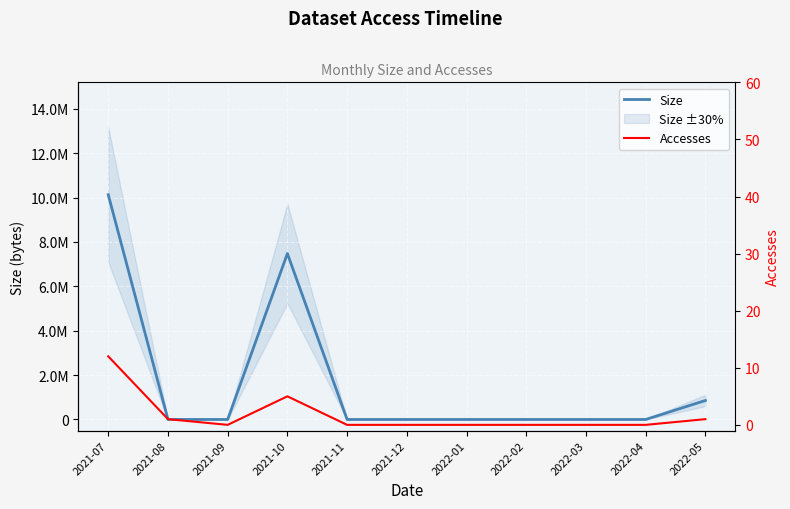

Reading left to right, what are all the values shown in this chart?

Size: 10130351	932	0	7479375	0	0	0	0	0	0	856145
Accesses: 12	1	0	5	0	0	0	0	0	0	1